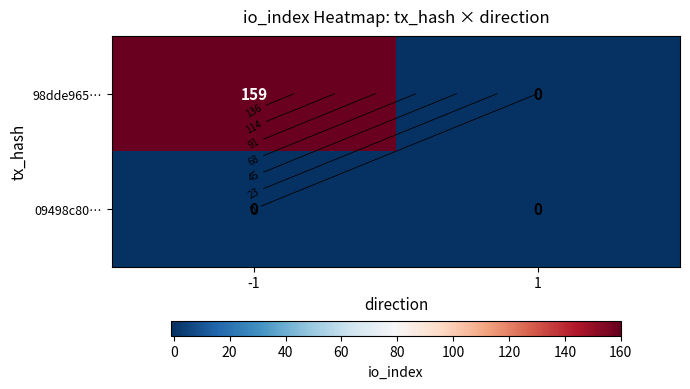

Between 1 and -1, which is larger?

-1